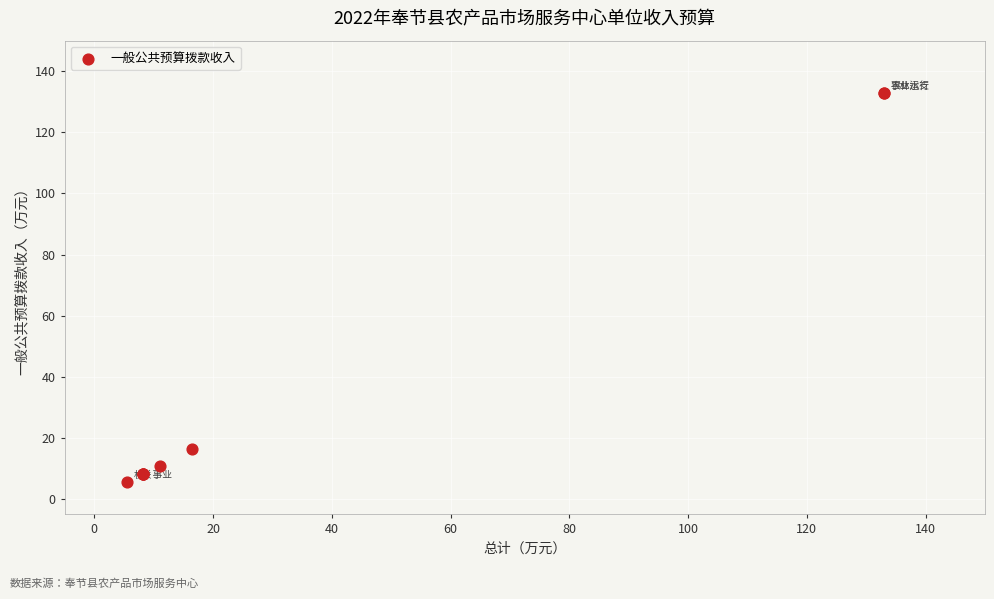

What Y value in the scatter plot is closest to 69?

16.5